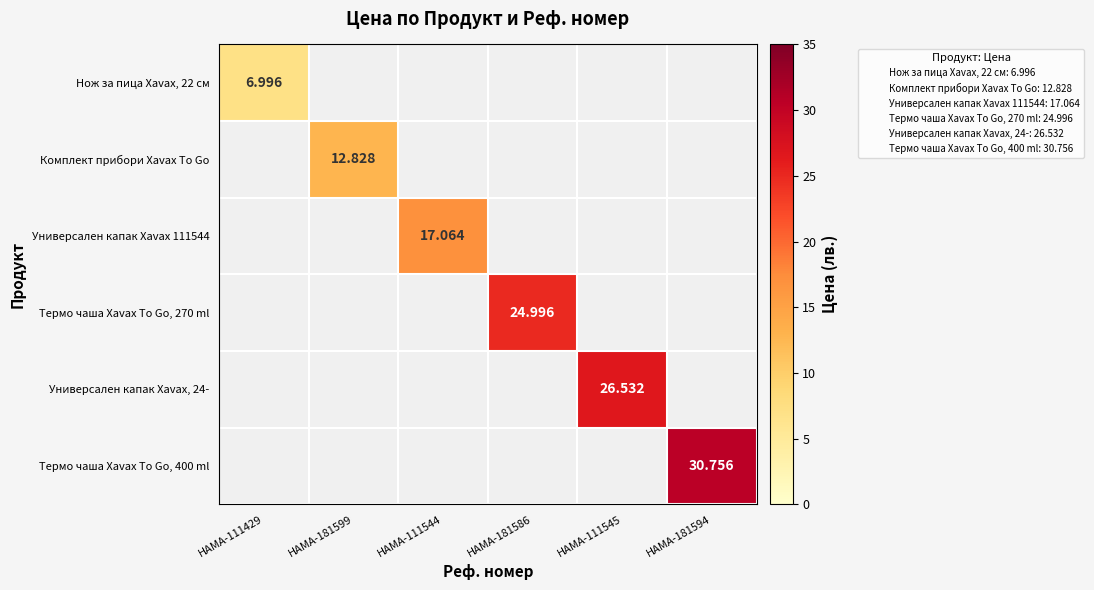

Which series has the largest range (max minus min)?

Термо чаша Xavax To Go, 400 ml